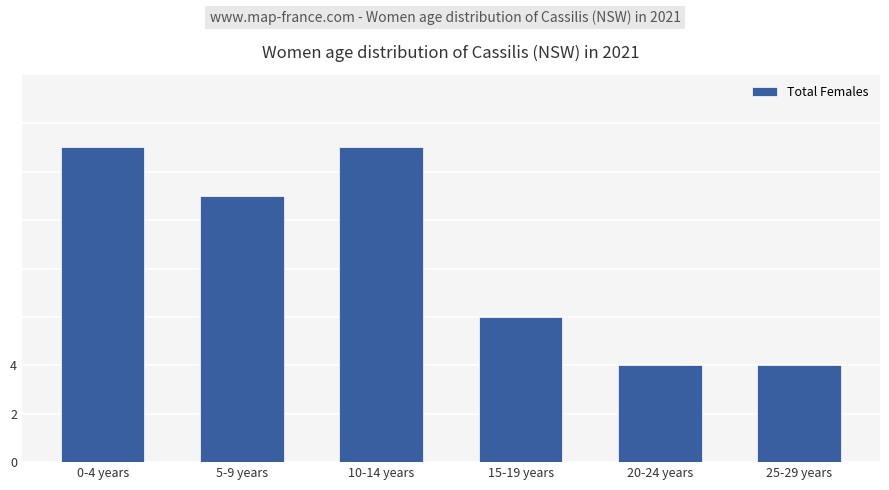

How many values are between 4 and 13?

6